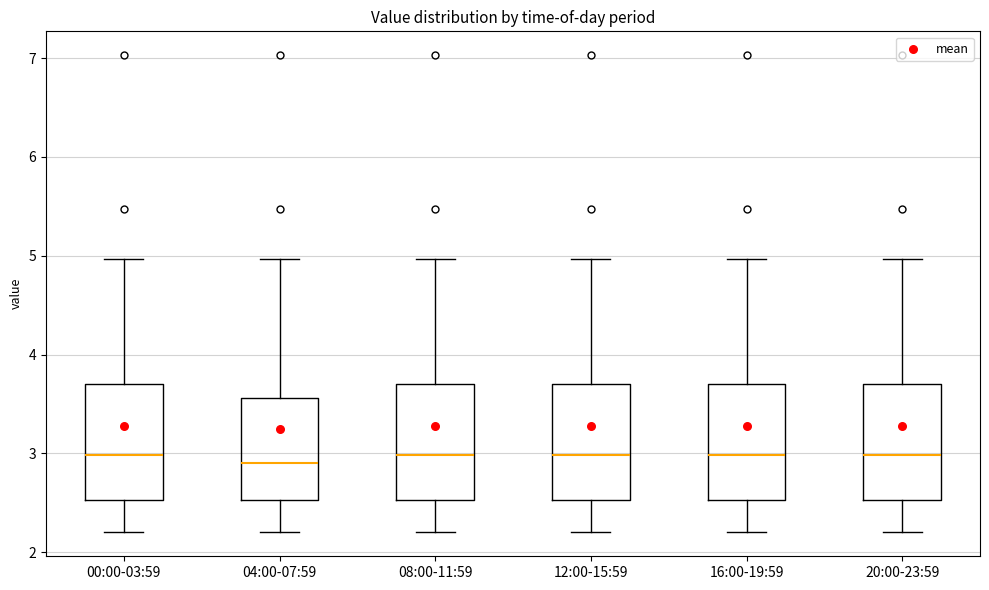

Reading left to right, read every box against the y-axis: the position of its median line, the range the box covers, and the ends of its whiskers. The values are not printed on the chart, so give them approximately, as read against the axis.

00:00-03:59: median 3.0, box 2.5 to 3.7, whiskers 2.2 to 5.0
04:00-07:59: median 2.9, box 2.5 to 3.6, whiskers 2.2 to 5.0
08:00-11:59: median 3.0, box 2.5 to 3.7, whiskers 2.2 to 5.0
12:00-15:59: median 3.0, box 2.5 to 3.7, whiskers 2.2 to 5.0
16:00-19:59: median 3.0, box 2.5 to 3.7, whiskers 2.2 to 5.0
20:00-23:59: median 3.0, box 2.5 to 3.7, whiskers 2.2 to 5.0